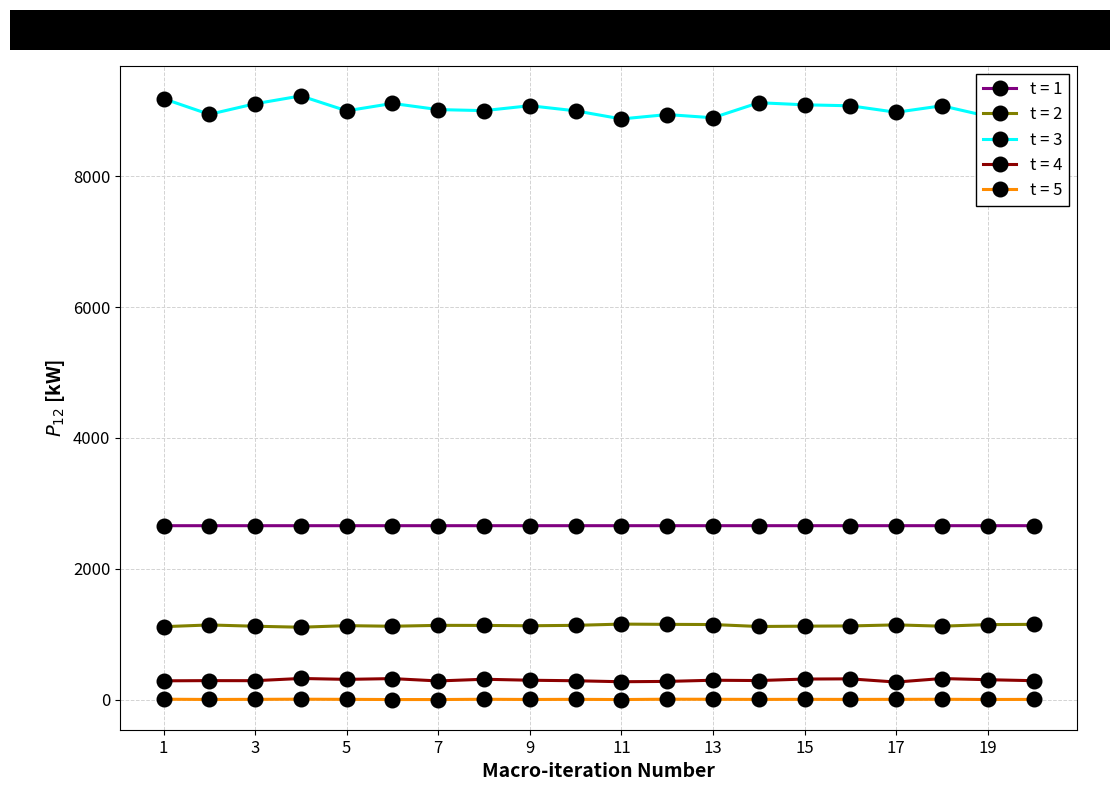

True or false: t = 1 and t = 4 intersect in this chart.

False